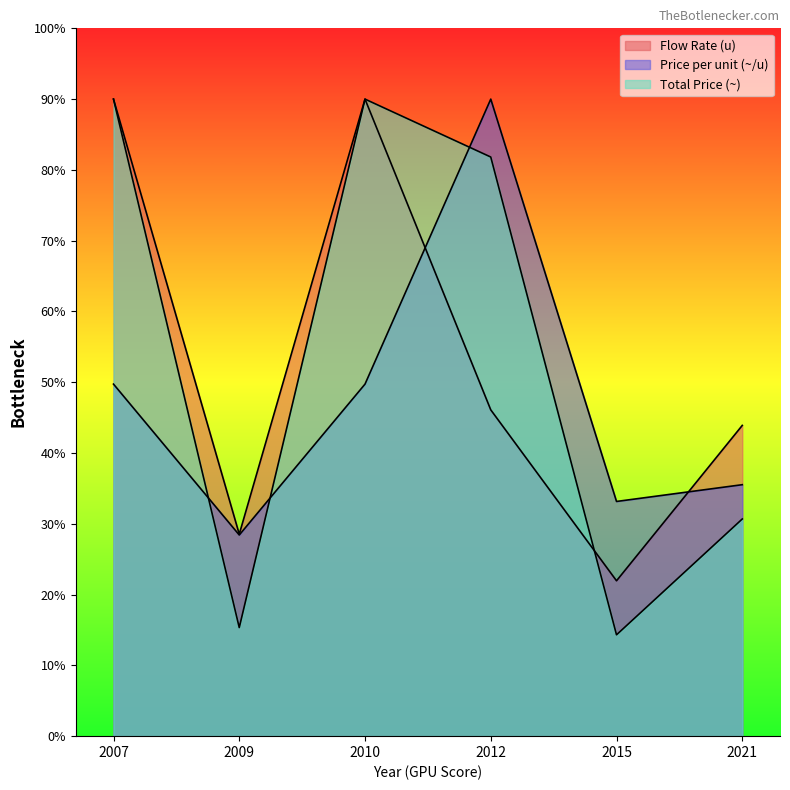

Which series changed the most between 2010 and 2021?

Total Price (~)